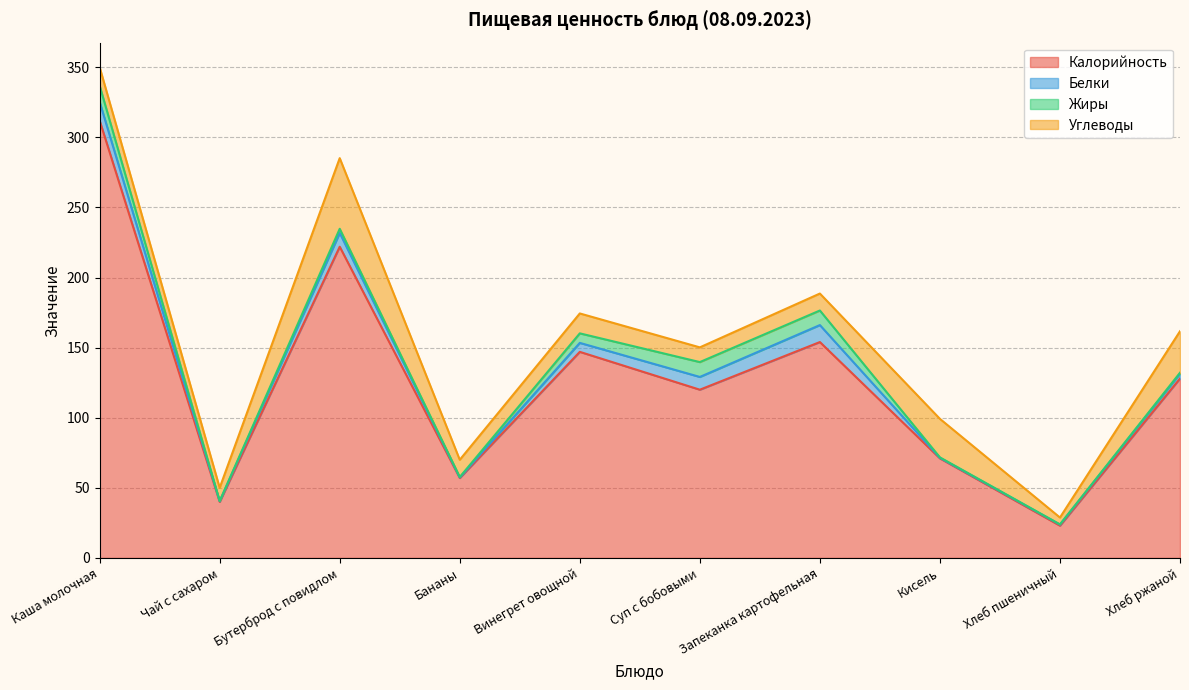

Reading right to left, what are all the values shown in this chart?

Калорийность: Хлеб ржаной=128.0	Хлеб пшеничный=23.0	Кисель=71.0	Запеканка картофельная=154.0	Суп с бобовыми=120.0	Винегрет овощной=147.0	Бананы=57.0	Бутерброд с повидлом=222.0	Чай с сахаром=40.0	Каша молочная=312.0
Белки: Хлеб ржаной=3.4	Хлеб пшеничный=0.8	Кисель=0.4	Запеканка картофельная=12.1	Суп с бобовыми=9.1	Винегрет овощной=6.4	Бананы=0.4	Бутерброд с повидлом=9.8	Чай с сахаром=0.5	Каша молочная=13.3
Жиры: Хлеб ржаной=0.7	Хлеб пшеничный=0.1	Кисель=0.3	Запеканка картофельная=10.4	Суп с бобовыми=10.6	Винегрет овощной=6.8	Бананы=0.3	Бутерброд с повидлом=3.0	Чай с сахаром=0.0	Каша молочная=11.6
Углеводы: Хлеб ржаной=29.6	Хлеб пшеничный=4.9	Кисель=27.5	Запеканка картофельная=12.1	Суп с бобовыми=10.5	Винегрет овощной=14.2	Бананы=12.3	Бутерброд с повидлом=50.4	Чай с сахаром=9.5	Каша молочная=13.2